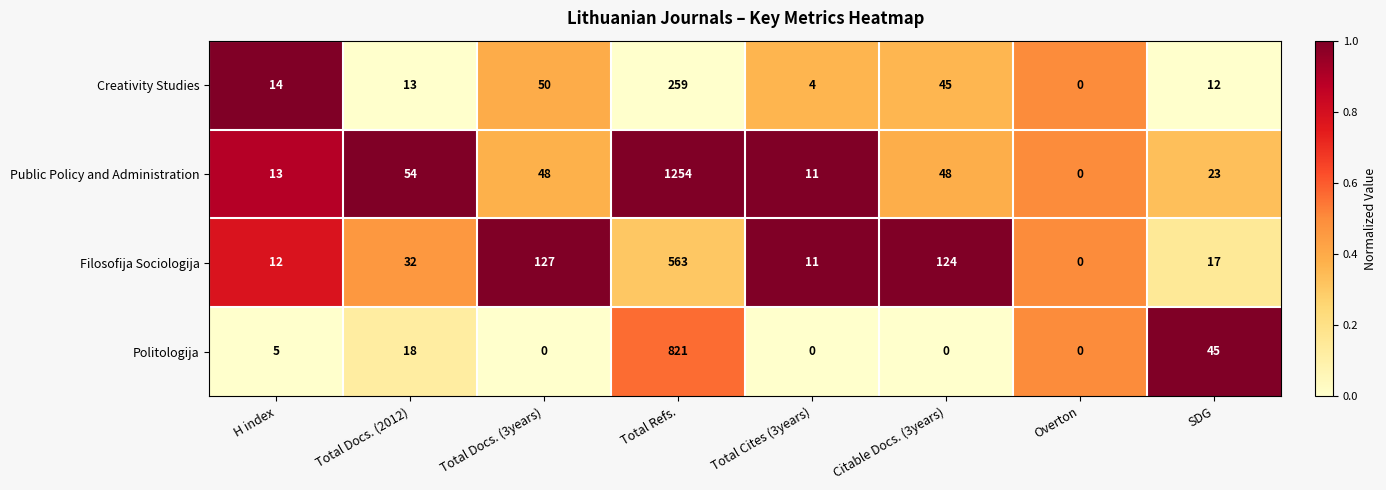

What is the difference between the highest and lowest values at H index?

9